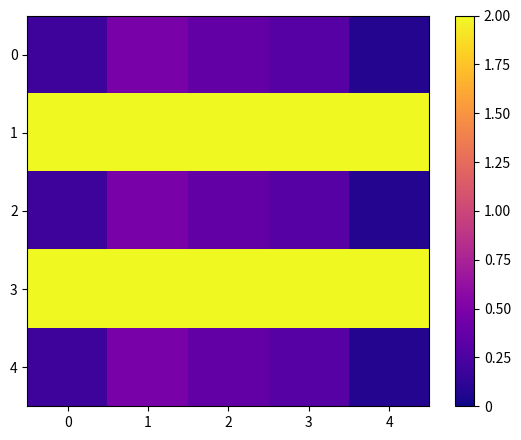

Reading left to right, list all the values displayed in this chart.

0: 0=0.2	1=0.5	2=0.4	3=0.3	4=0.1
1: 0=2.0	1=2.0	2=2.0	3=2.0	4=2.0
2: 0=0.2	1=0.5	2=0.4	3=0.3	4=0.1
3: 0=2.0	1=2.0	2=2.0	3=2.0	4=2.0
4: 0=0.2	1=0.5	2=0.4	3=0.3	4=0.1